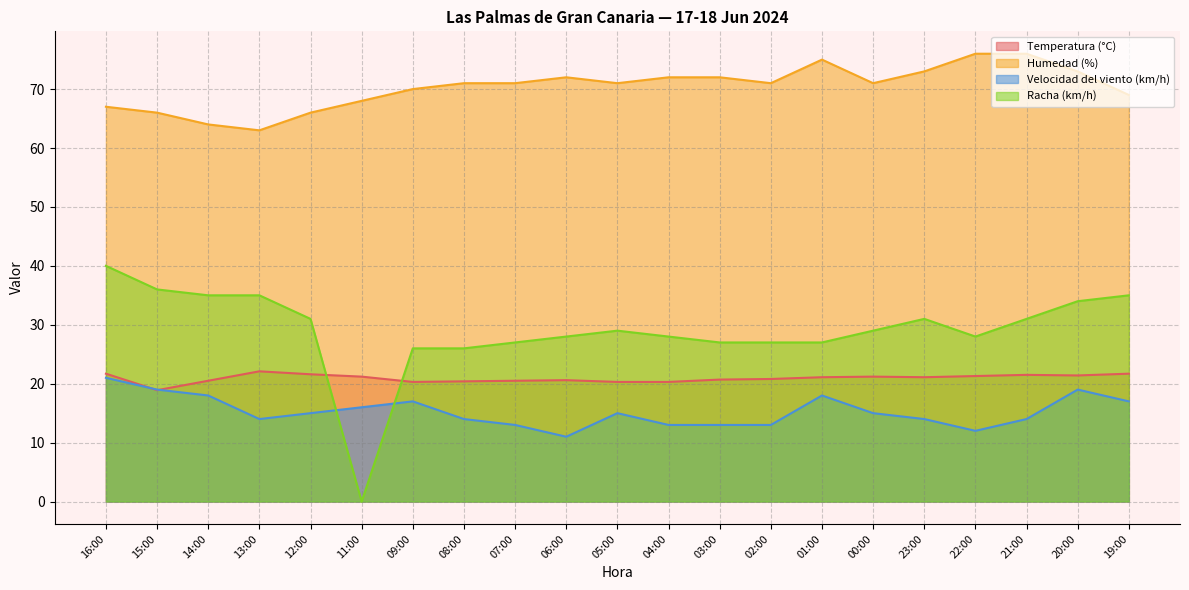

Which series changed the most between 11:00 and 23:00?

Racha (km/h)